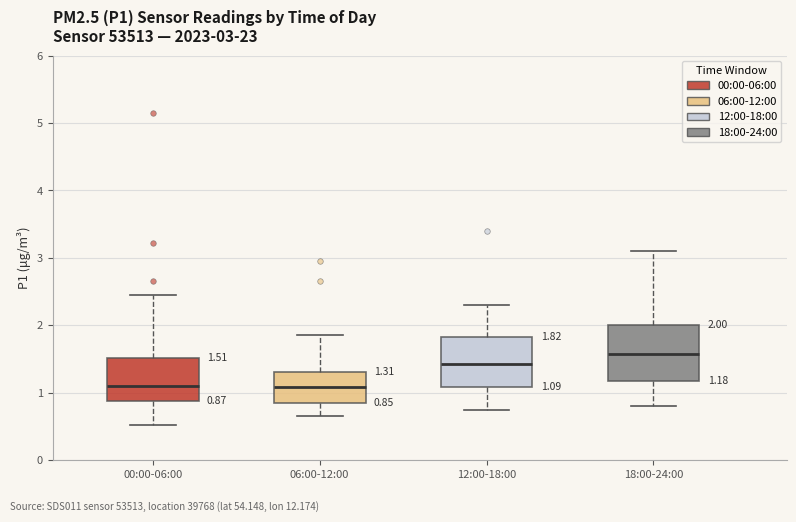

Which box's median line is the highest?

18:00-24:00